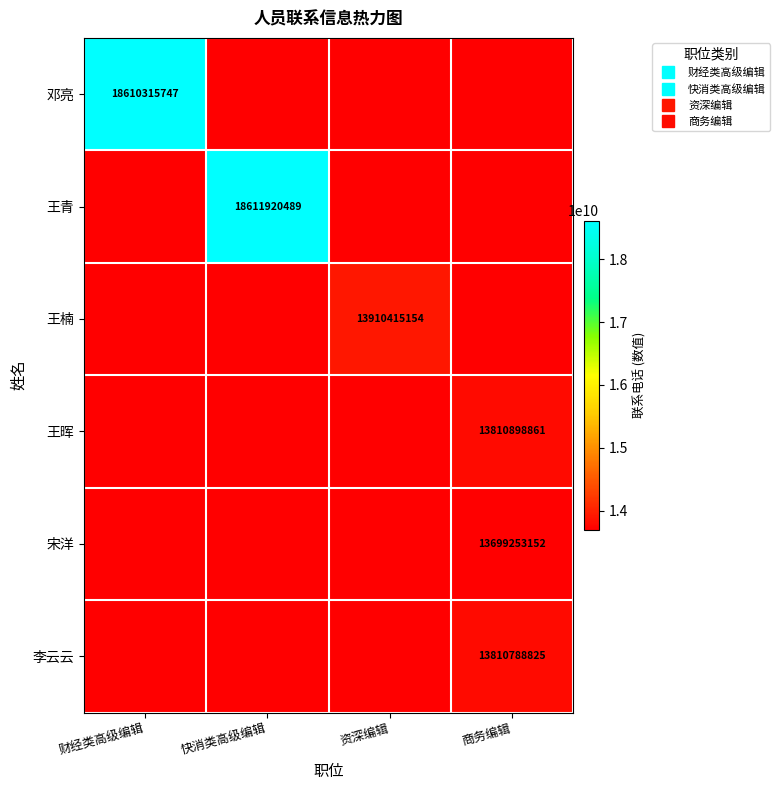

The value of 王晖 at 财经类高级编辑 is 0. True or false?

True